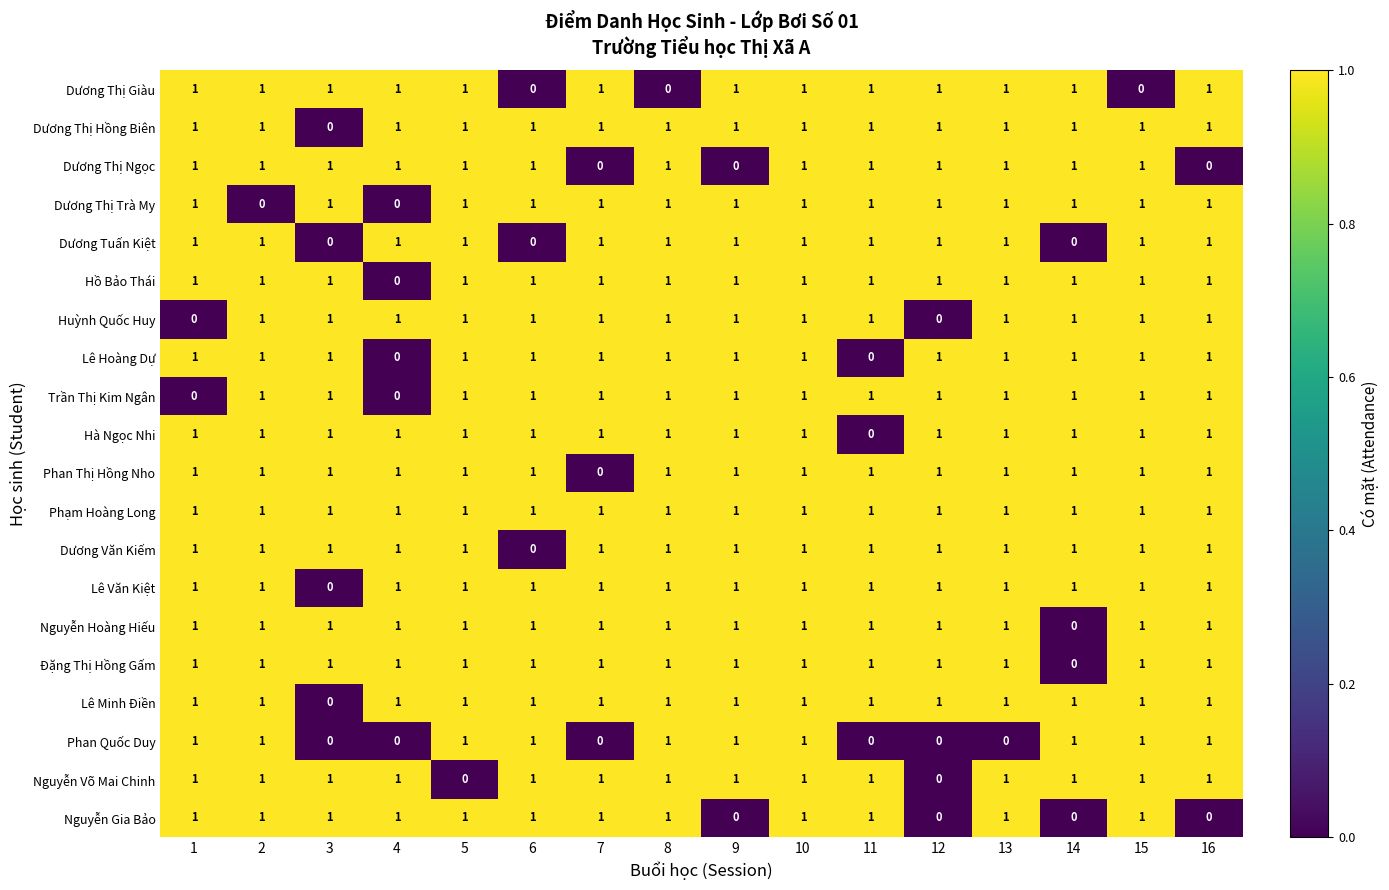

At which label is Phan Thị Hồng Nho closest to 0?

7